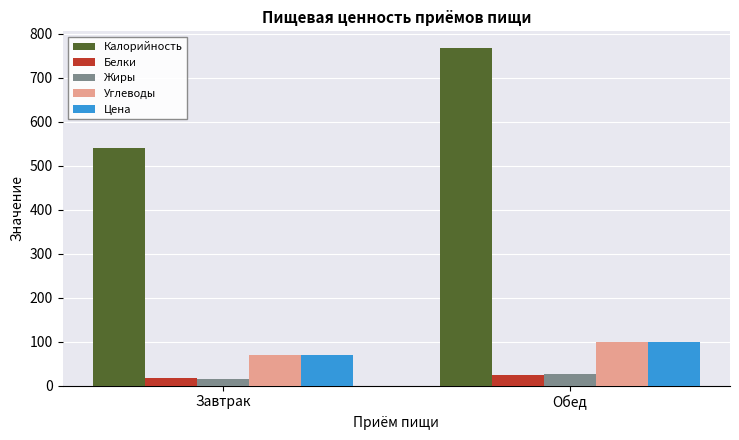

Between Завтрак and Обед, which series saw the biggest shift?

Калорийность